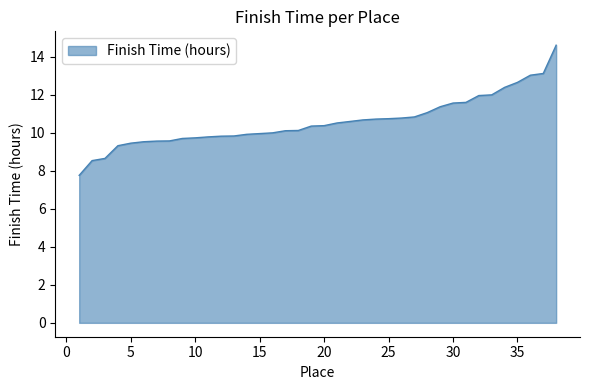

What is the minimum value shown in the chart?

7.8